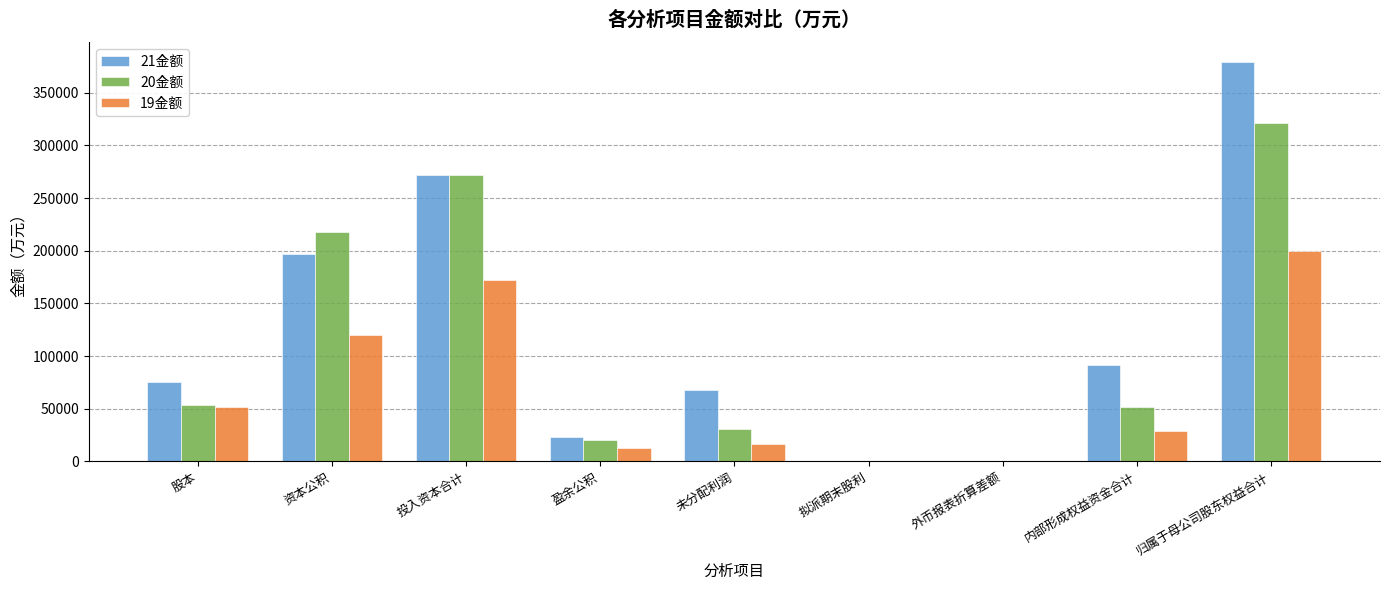

Is it true that 21金额 equals 111709.3 at 股本?

False